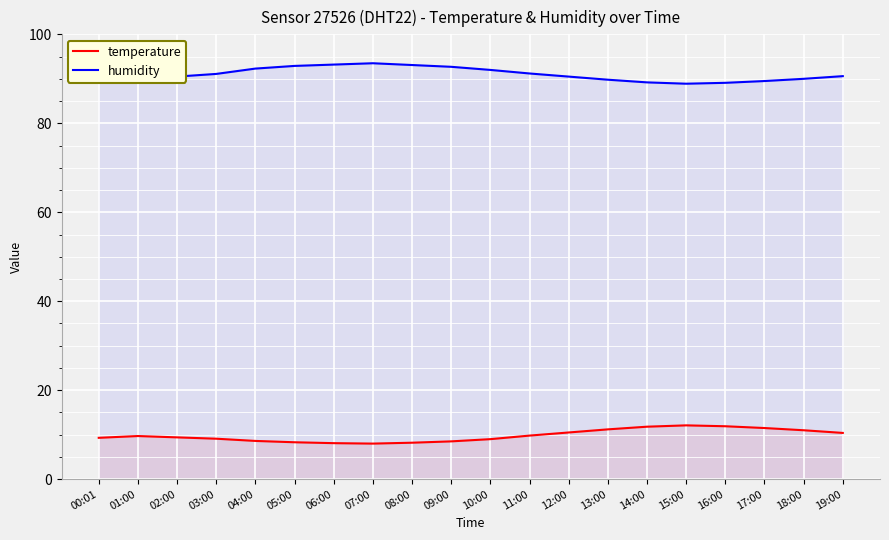

Rank the series by their maximum value, from lowest to highest.

temperature, humidity